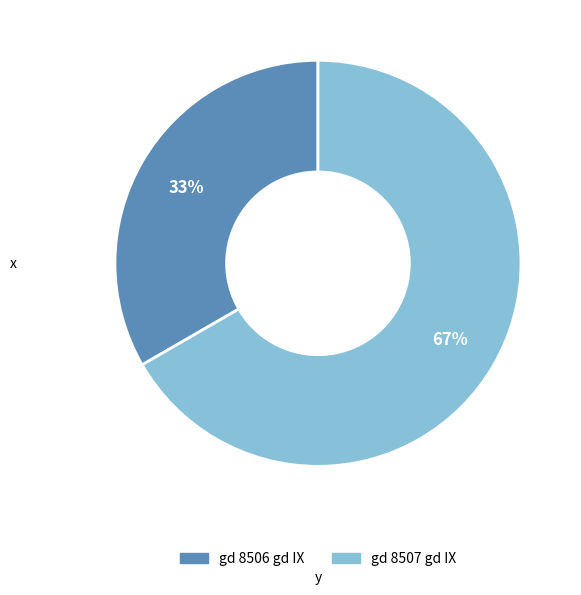

To the nearest percent, what portion does gd 8507 gd IX represent?

67%